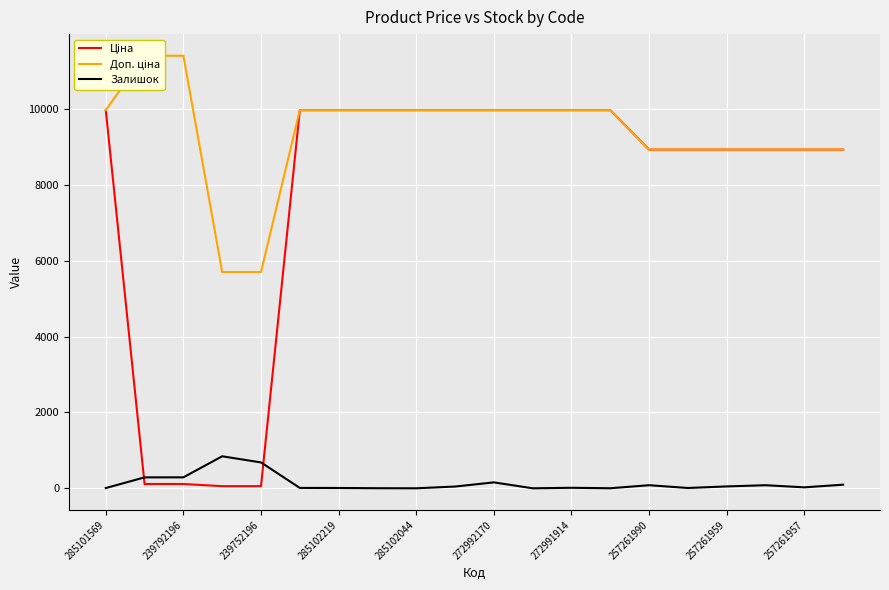

What are all the series names shown in the legend?

Ціна, Доп. ціна, Залишок